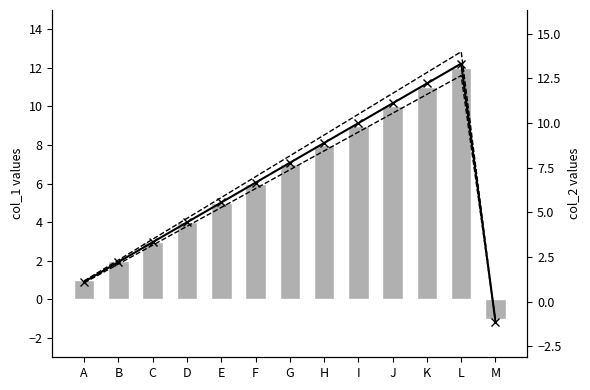

Reading right to left, what are all the values shown in this chart?

col_1: M=-1.0	L=12.0	K=11.0	J=10.0	I=9.0	H=8.0	G=7.0	F=6.0	E=5.0	D=4.0	C=3.0	B=2.0	A=1.0
col_2: M=-1.1	L=13.3	K=12.2	J=11.1	I=10.0	H=8.9	G=7.8	F=6.7	E=5.5	D=4.4	C=3.3	B=2.2	A=1.1
col_2 upper: M=-1.2	L=14.0	K=12.8	J=11.7	I=10.5	H=9.3	G=8.2	F=7.0	E=5.8	D=4.7	C=3.5	B=2.3	A=1.2
col_2 lower: M=-1.1	L=12.7	K=11.6	J=10.5	I=9.5	H=8.4	G=7.4	F=6.3	E=5.3	D=4.2	C=3.2	B=2.1	A=1.1